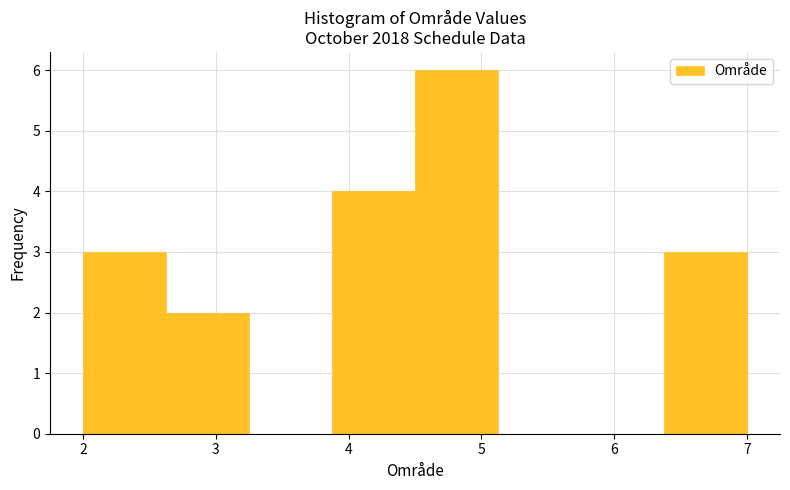

Which range on the x-axis has the tallest bar?

4.5 to 5.1